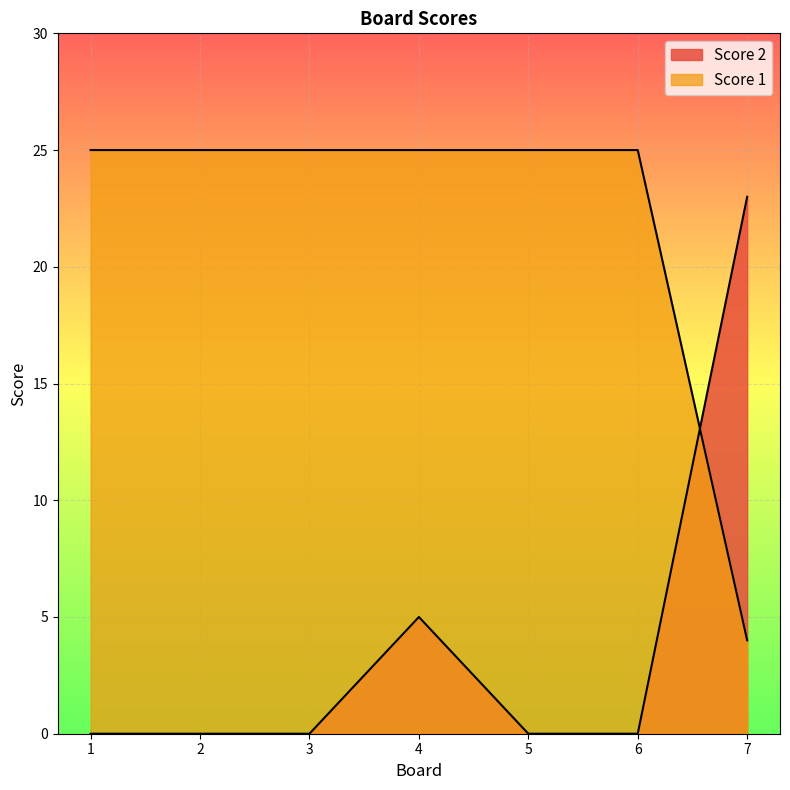

List the labels in order of Score 2 value, largest first.

7, 4, 1, 2, 3, 5, 6